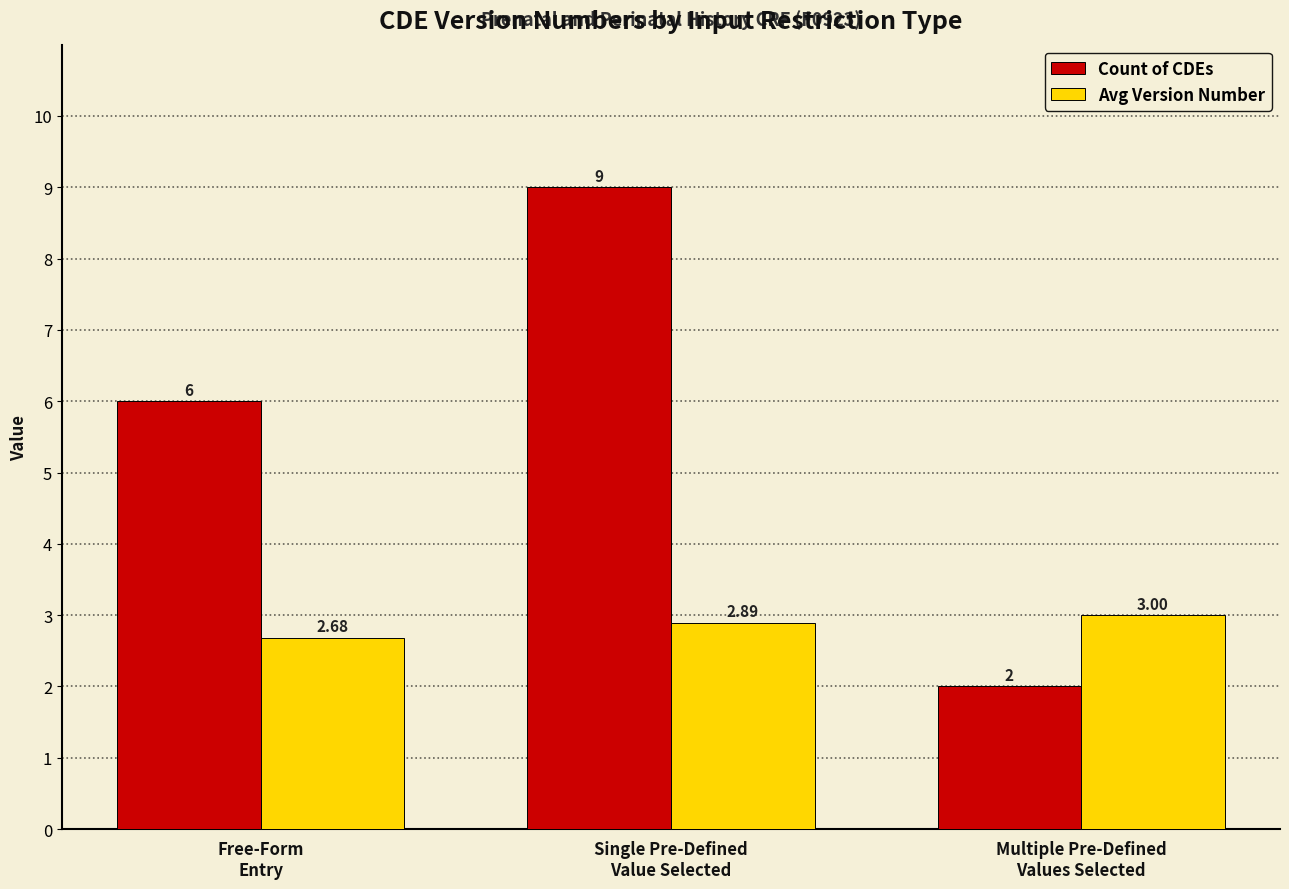

Which label corresponds to the smallest value in the chart?

Multiple Pre-Defined
Values Selected